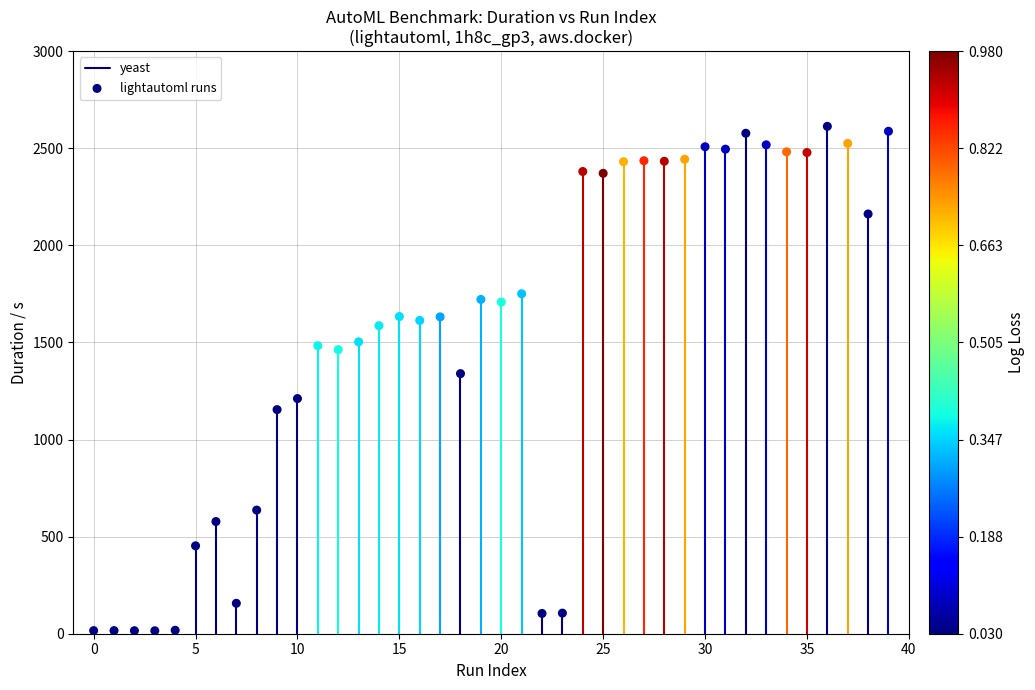

What is the range of Y values (max minus min)?

2597.8